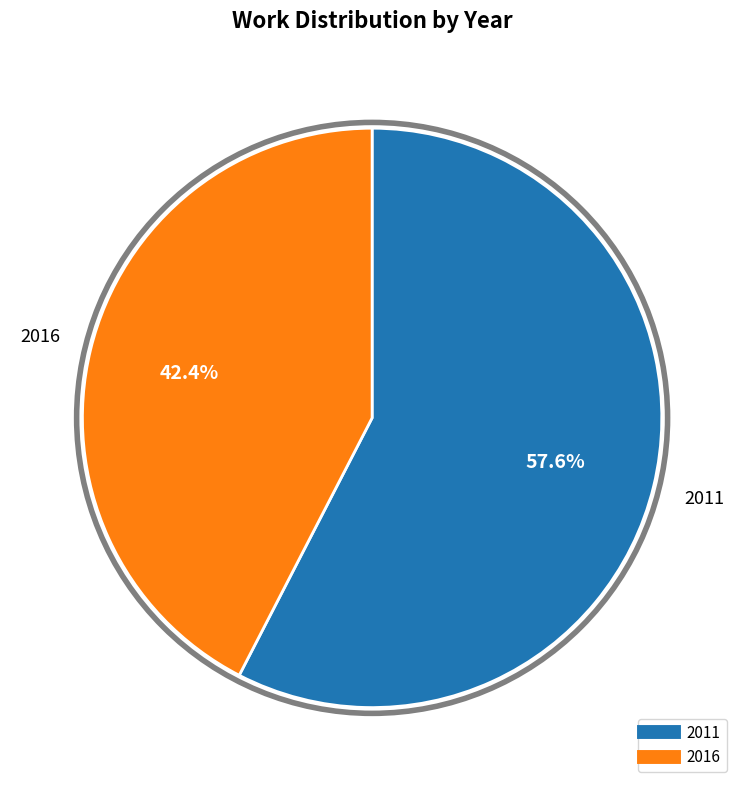

Which category accounts for the majority?

2011